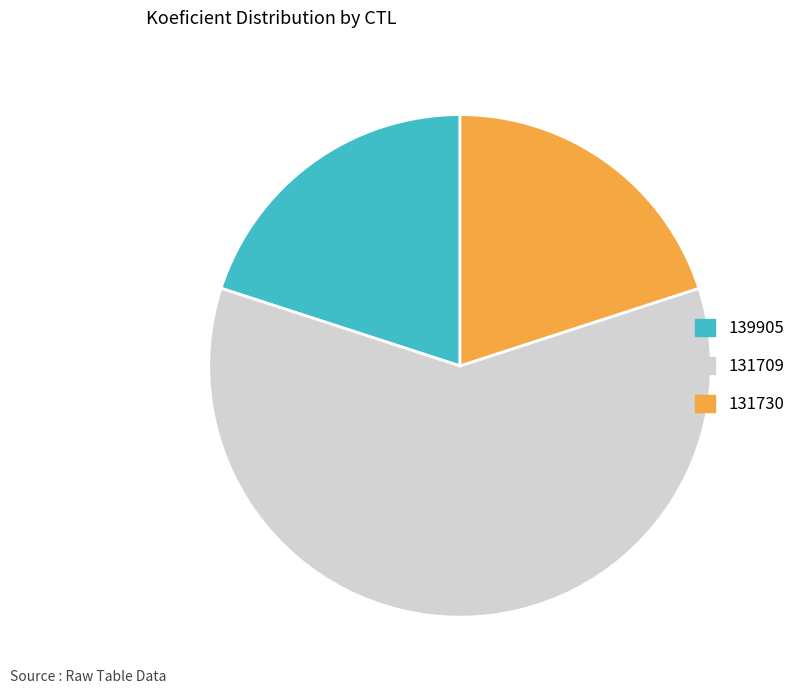

Combined, do 131730 and 139905 account for over 50%?

No